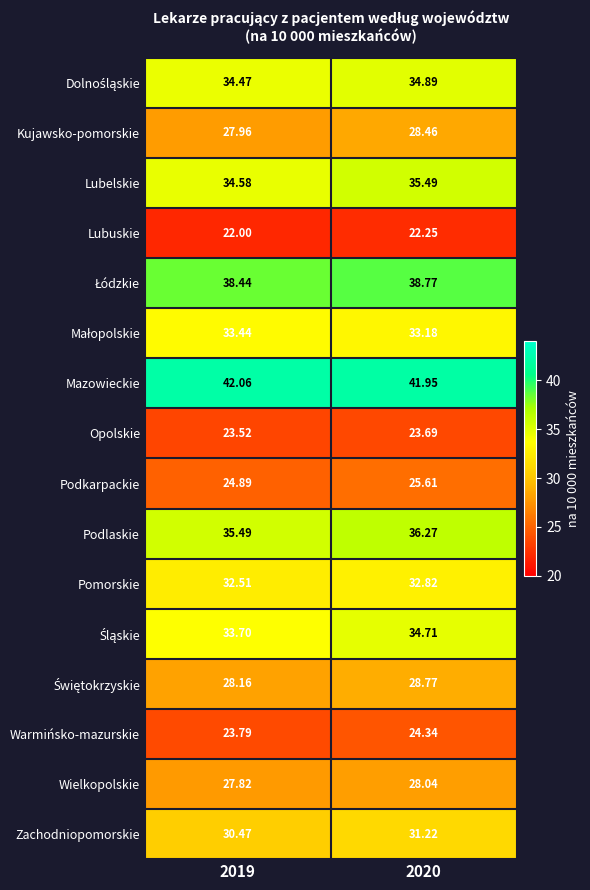

Which series has the largest total across all categories?

Mazowieckie